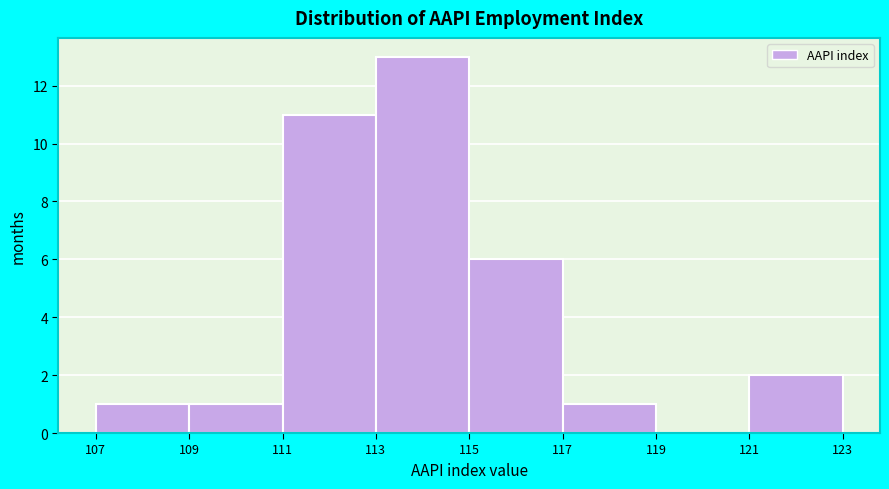

Reading left to right, transcribe this chart: for each bar, give the range it covers on the x-axis and its height. The values are not printed on the chart, so give them approximately, as read against the axis.

107 to 109: 1
109 to 111: 1
111 to 113: 11
113 to 115: 13
115 to 117: 6
117 to 119: 1
119 to 121: 0
121 to 123: 2